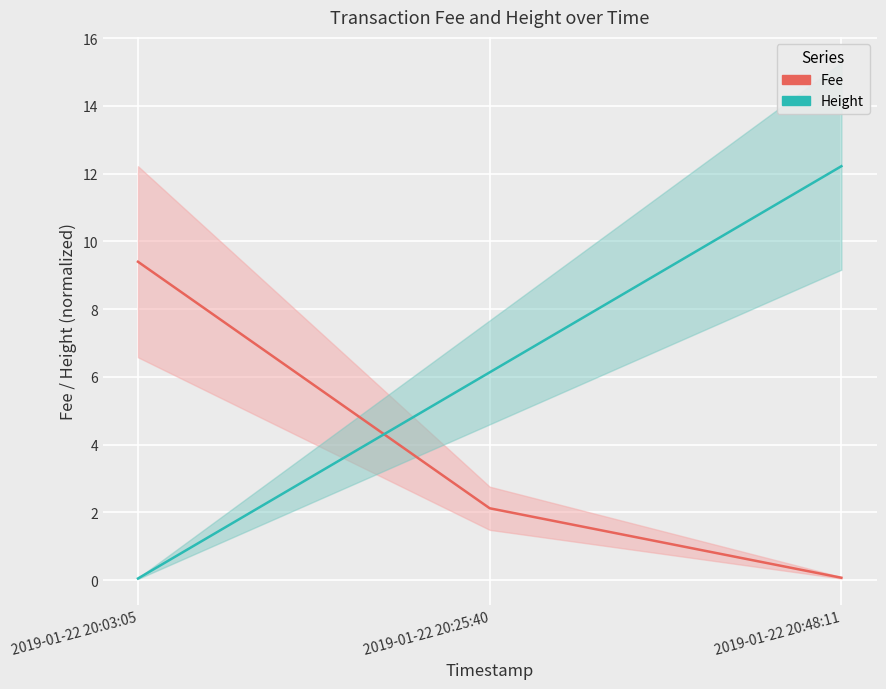

The value of Height at 2019-01-22 20:48:11 is 12.2. True or false?

True